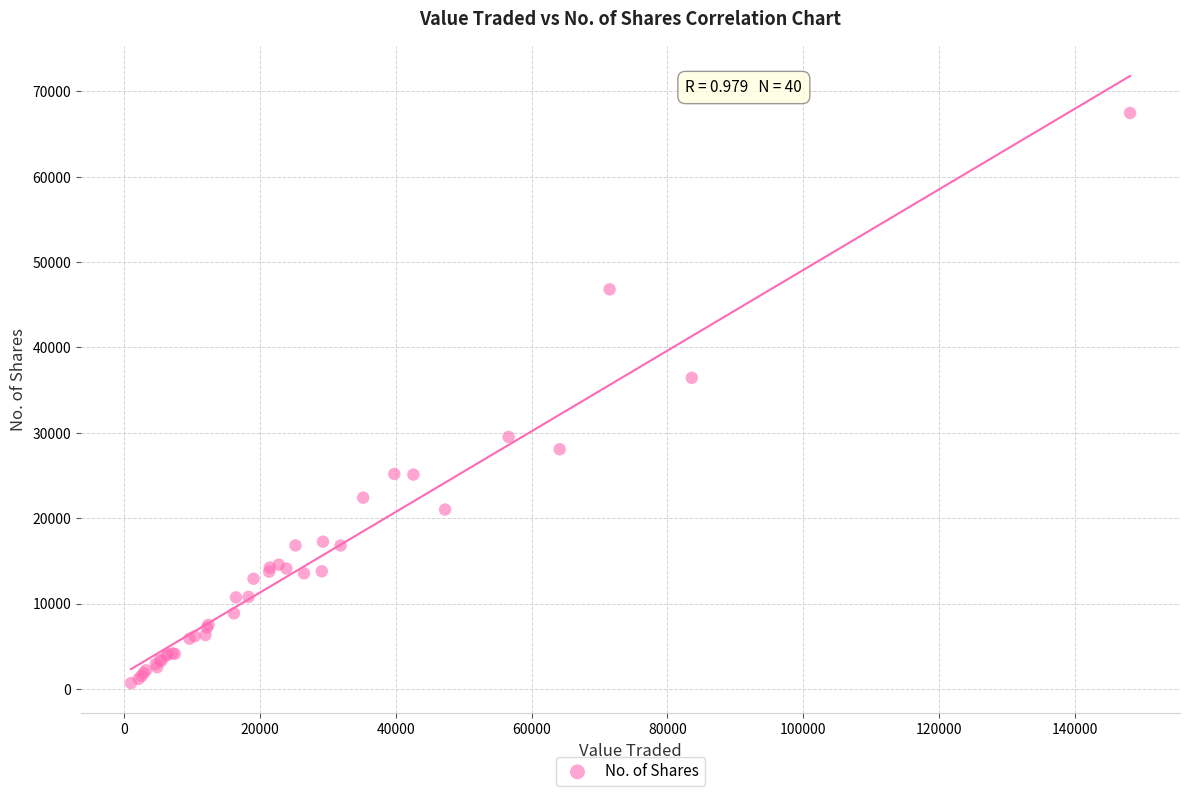

What Y value in the scatter plot is closest to 34076?

36448